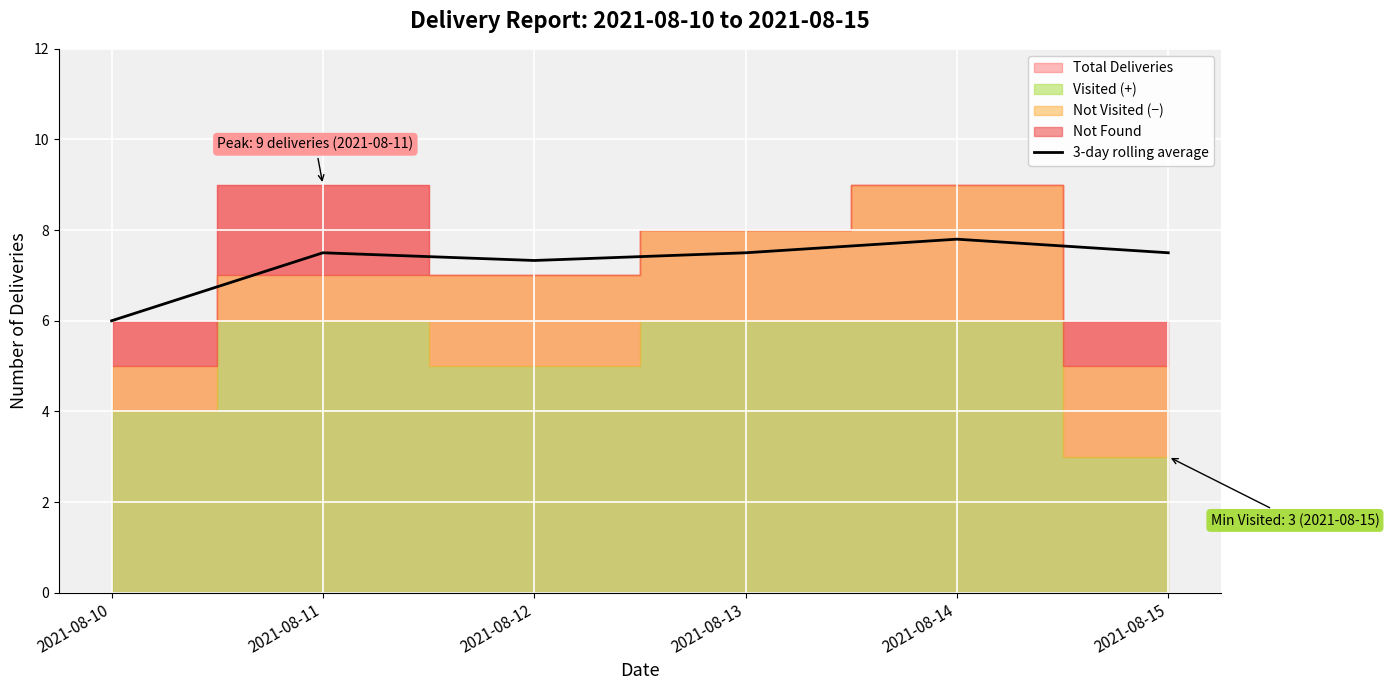

The value at 2021-08-12 is 2.4. True or false?

False